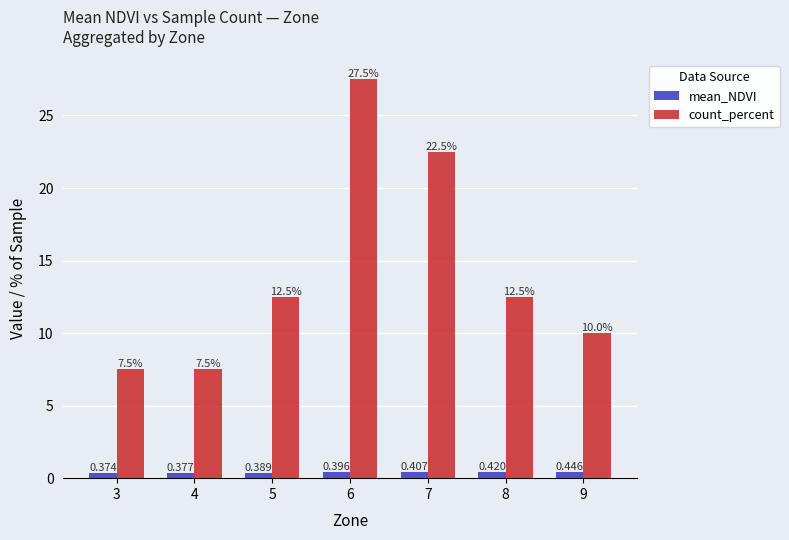

At which label does mean_NDVI reach its minimum?

3